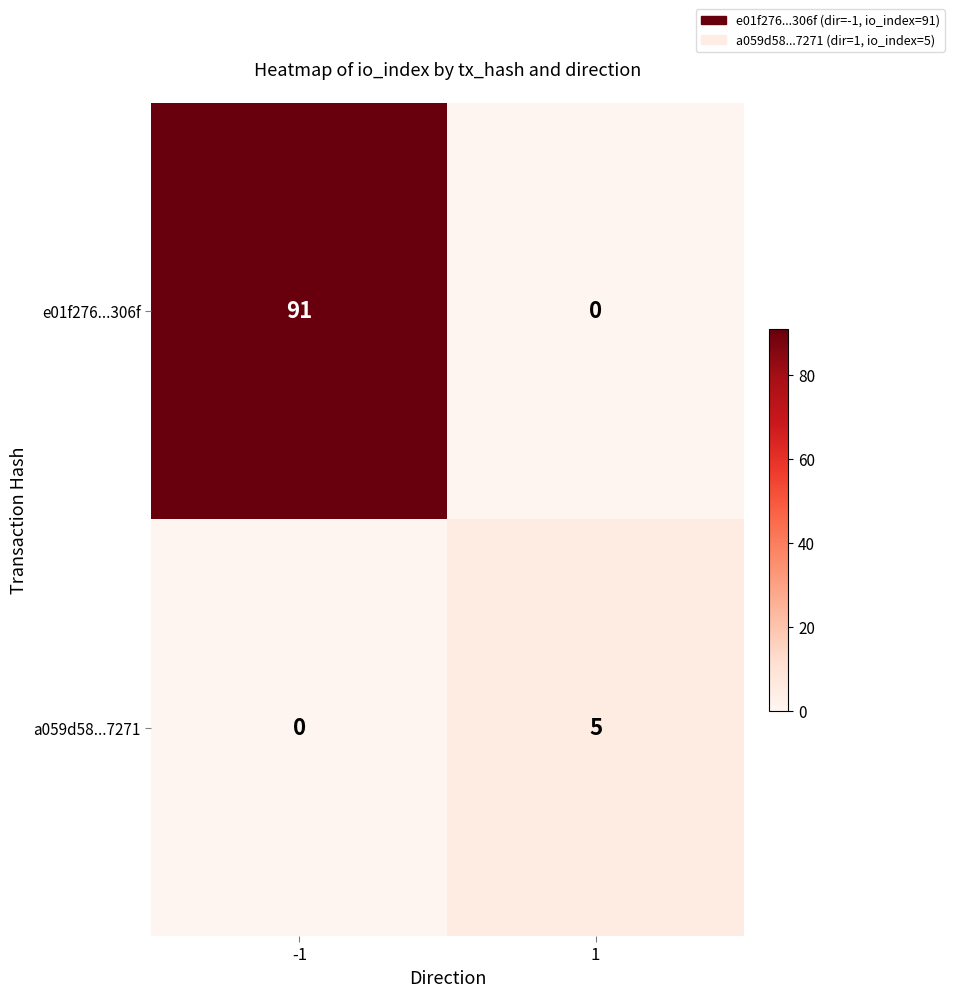

Which series changed the most between -1 and 1?

e01f276...306f